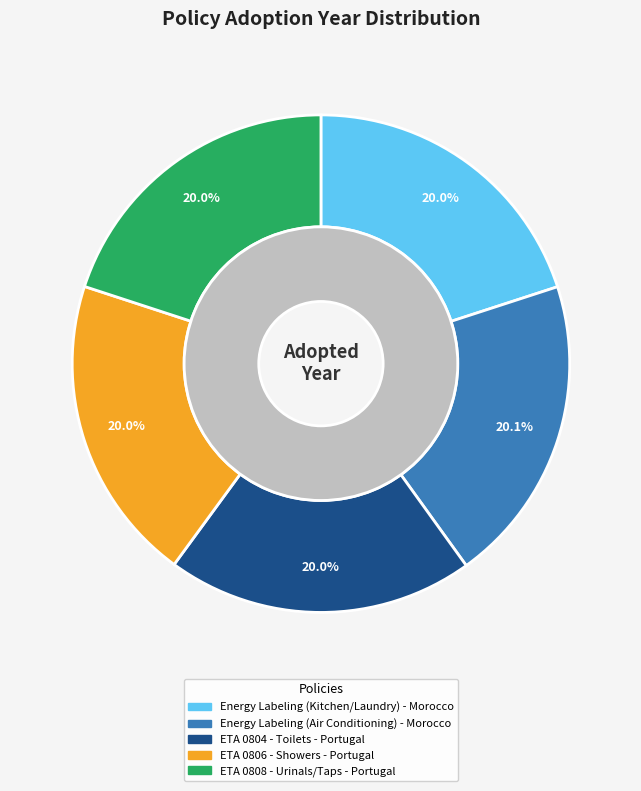

Is there a majority slice in this chart?

No